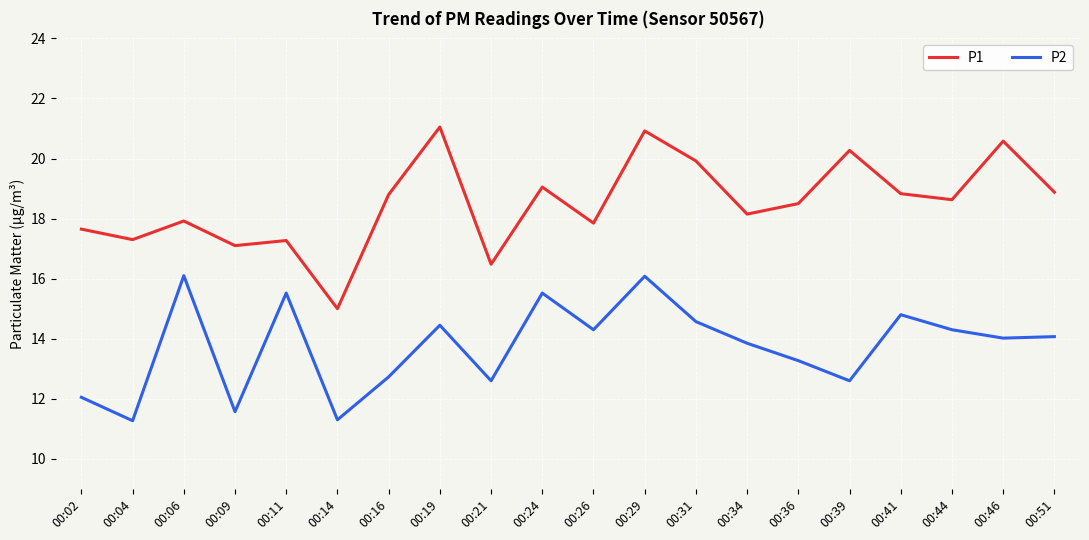

True or false: P1 and P2 intersect in this chart.

False